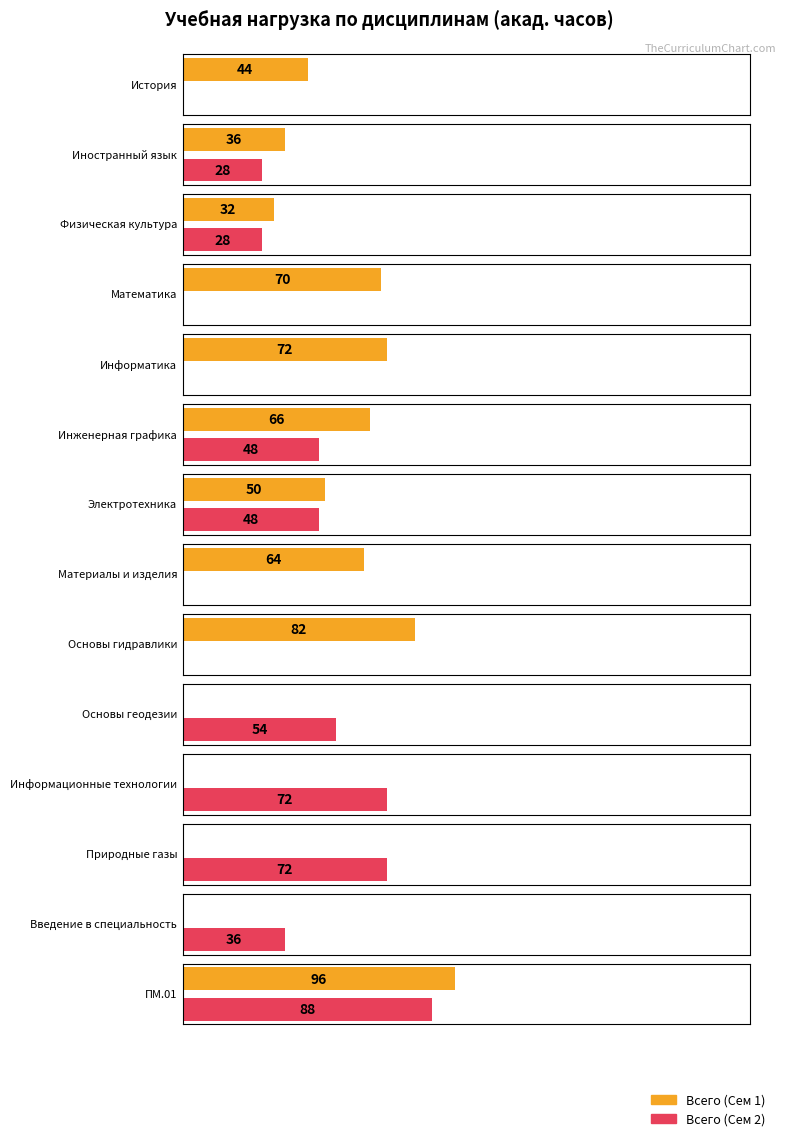

What position from the right is ПМ.01?

1